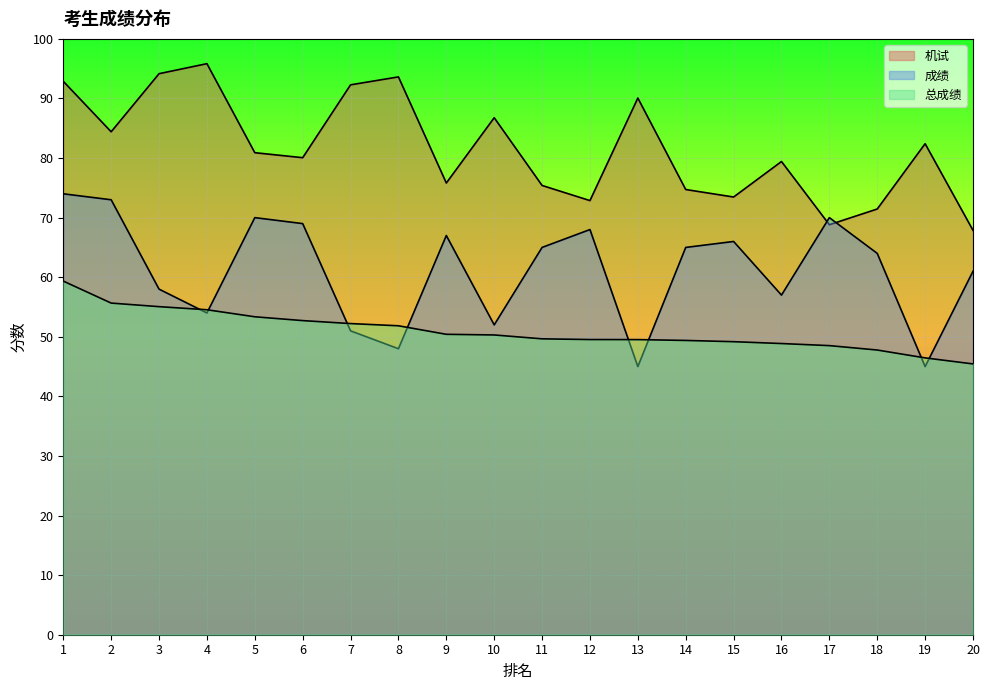

Rank the categories by 机试 value from highest to lowest.

4, 3, 8, 1, 7, 13, 10, 2, 19, 5, 6, 16, 9, 11, 14, 15, 12, 18, 17, 20